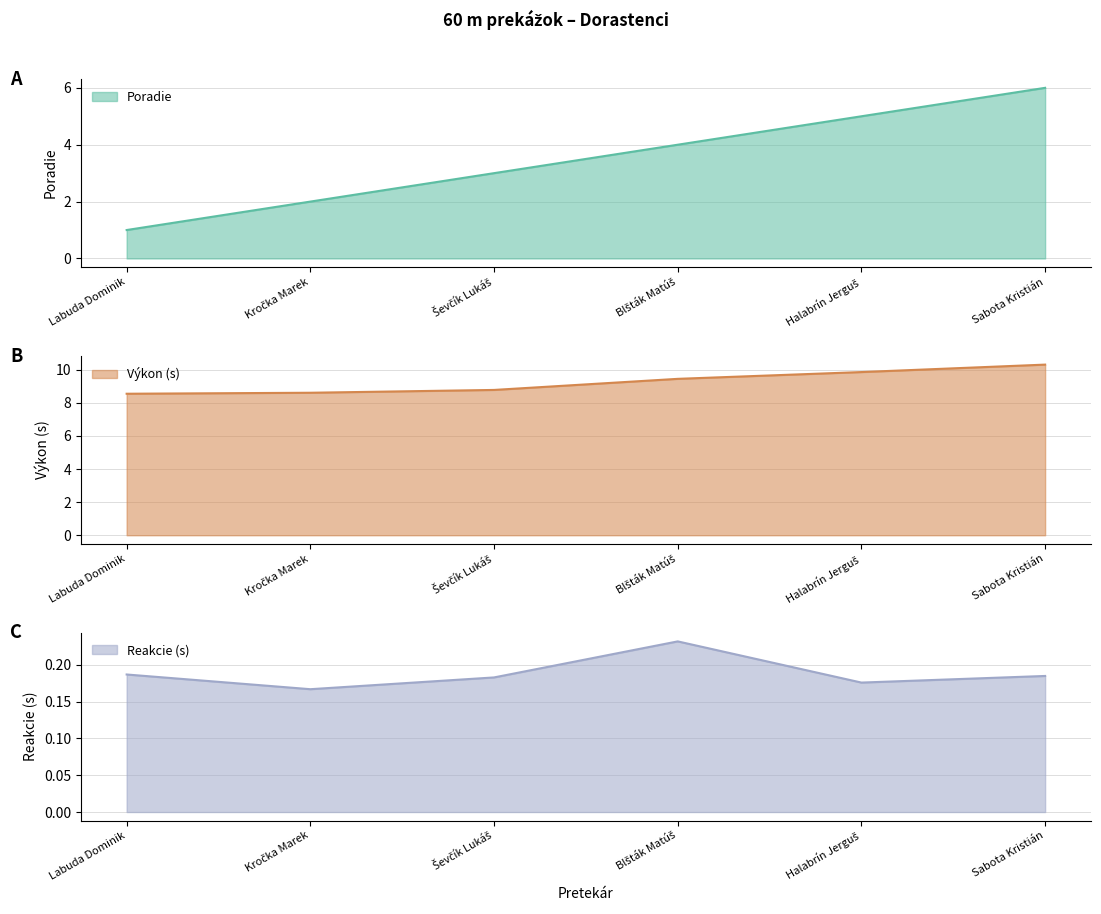

At which label does Výkon reach its peak?

Sabota Kristián